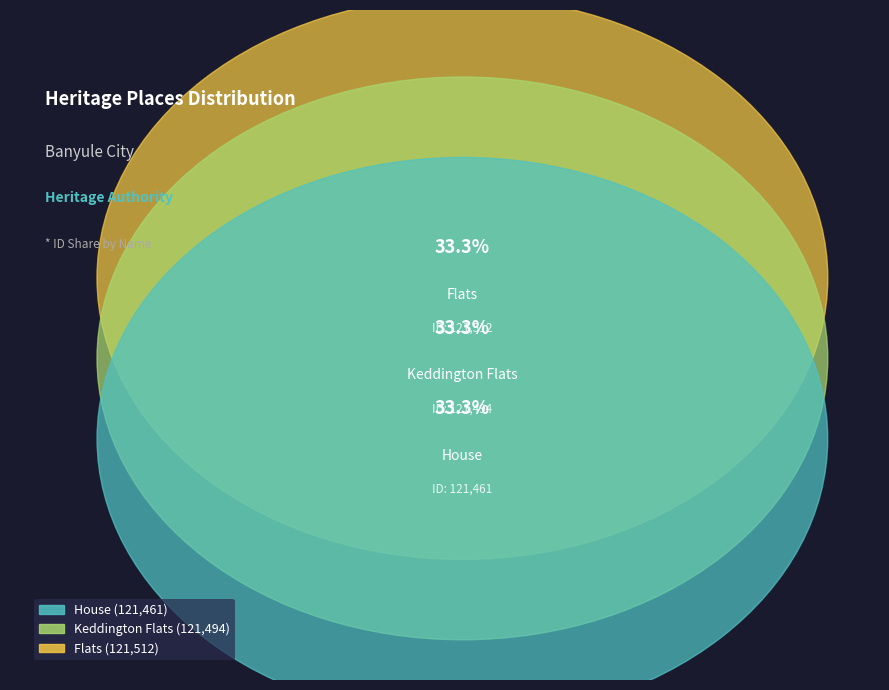

To the nearest percent, what is the combined percentage of House and Flats?

67%